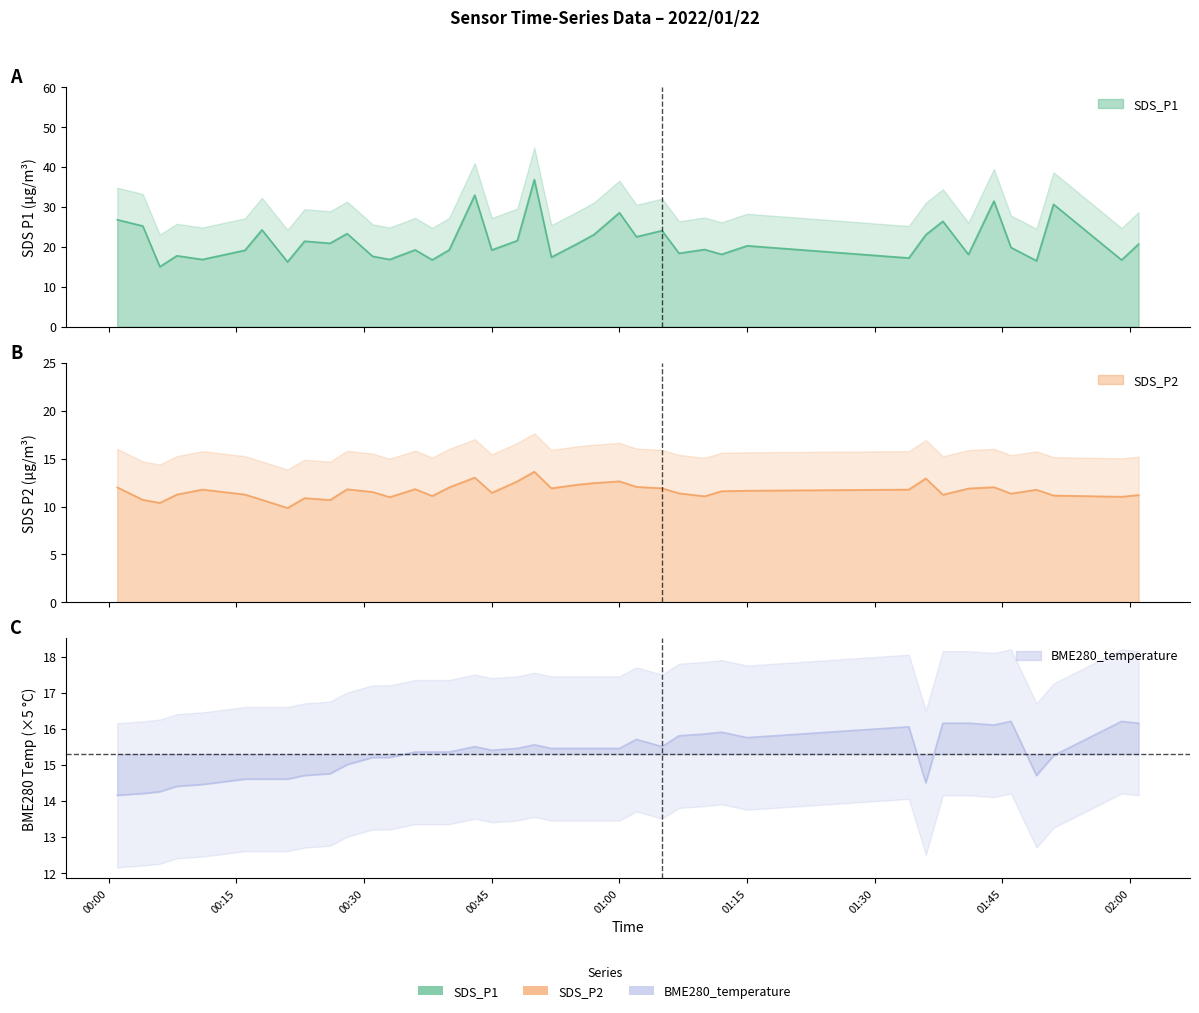

Rank the series by their average value, from highest to lowest.

SDS_P1, BME280_temperature, SDS_P2